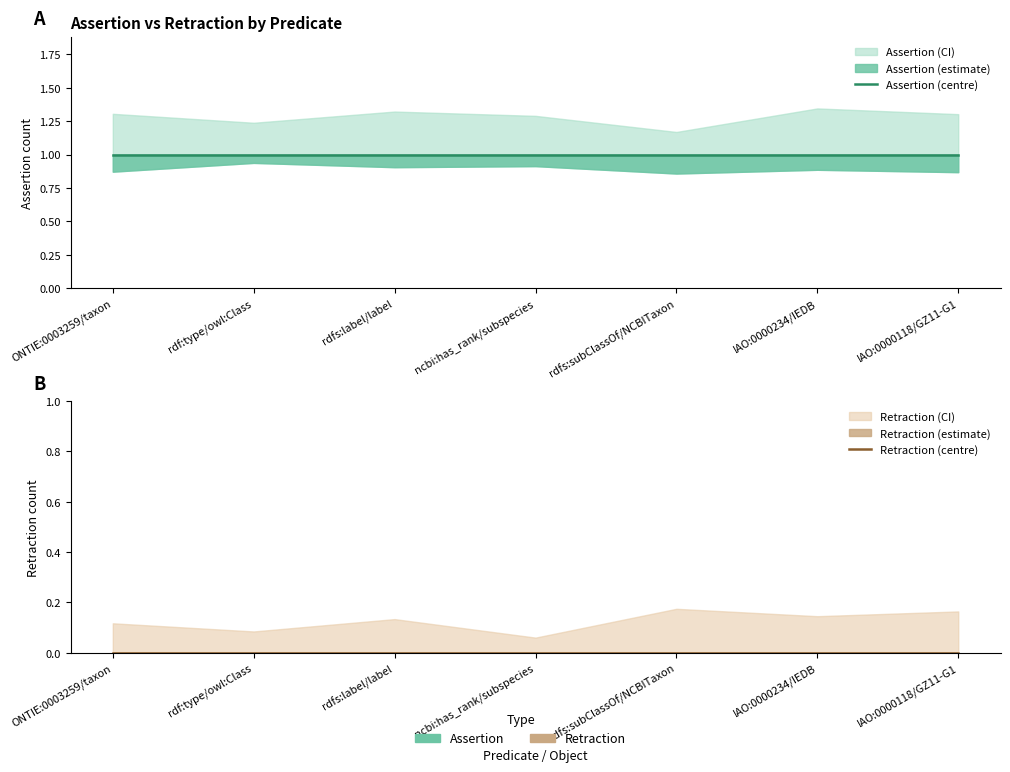

How many lines are shown in the chart?

2